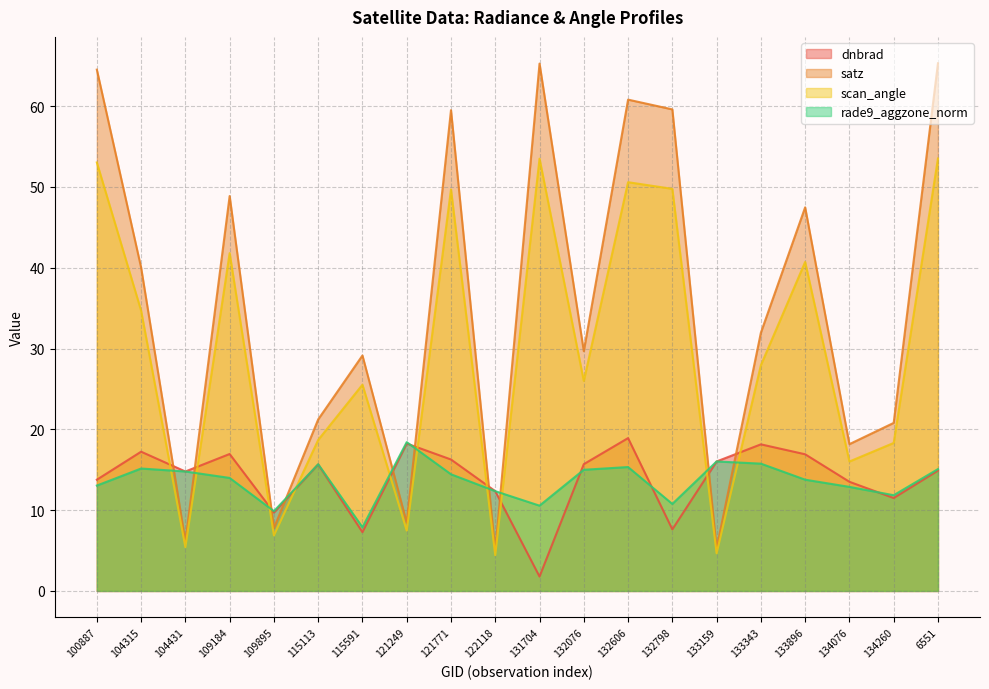

Reading left to right, what are all the values shown in this chart?

dnbrad: 100887=13.8	104315=17.2	104431=14.8	109184=16.9	109895=9.7	115113=15.7	115591=7.3	121249=18.2	121771=16.3	122118=12.3	131704=1.8	132076=15.7	132606=18.9	132798=7.6	133159=16.0	133343=18.1	133896=16.9	134076=13.5	134260=11.5	6551=14.9
satz: 100887=64.5	104315=40.0	104431=6.1	109184=48.9	109895=7.8	115113=21.2	115591=29.1	121249=8.5	121771=59.5	122118=5.0	131704=65.3	132076=29.7	132606=60.8	132798=59.6	133159=5.3	133343=32.0	133896=47.5	134076=18.2	134260=20.8	6551=65.3
scan_angle: 100887=53.0	104315=34.7	104431=5.4	109184=41.8	109895=6.9	115113=18.7	115591=25.5	121249=7.5	121771=49.7	122118=4.4	131704=53.5	132076=26.0	132606=50.6	132798=49.8	133159=4.7	133343=27.9	133896=40.7	134076=16.0	134260=18.3	6551=53.5
rade9_aggzone_norm: 100887=13.0	104315=15.2	104431=14.8	109184=14.0	109895=9.9	115113=15.7	115591=7.9	121249=18.4	121771=14.4	122118=12.3	131704=10.6	132076=15.0	132606=15.3	132798=10.8	133159=16.0	133343=15.8	133896=13.8	134076=12.9	134260=11.8	6551=15.1